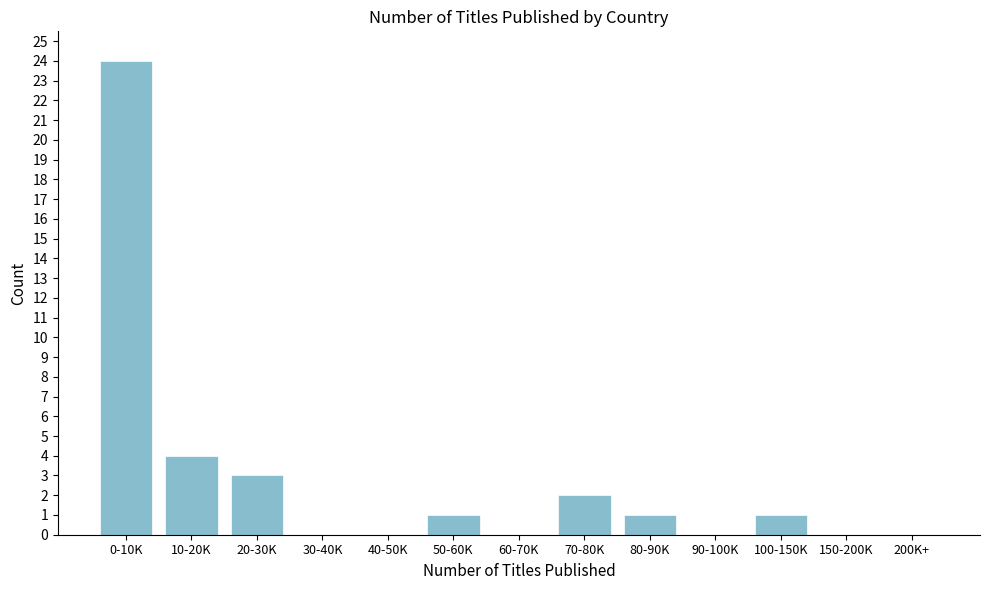

Reading left to right, extract all data points from this chart.

0-10K=24	10-20K=4	20-30K=3	30-40K=0	40-50K=0	50-60K=1	60-70K=0	70-80K=2	80-90K=1	90-100K=0	100-150K=1	150-200K=0	200K+=0